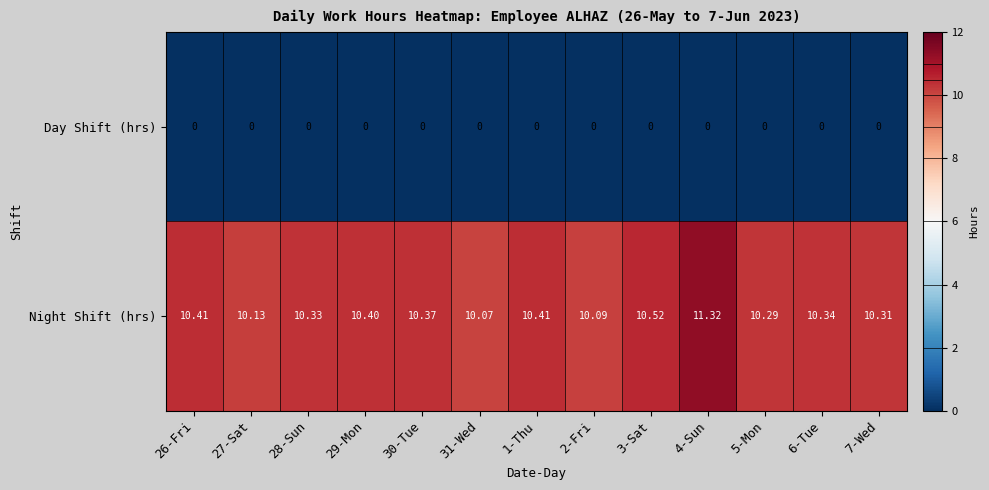

Rank the series at 4-Sun from lowest to highest value.

Day Shift (hrs), Night Shift (hrs)